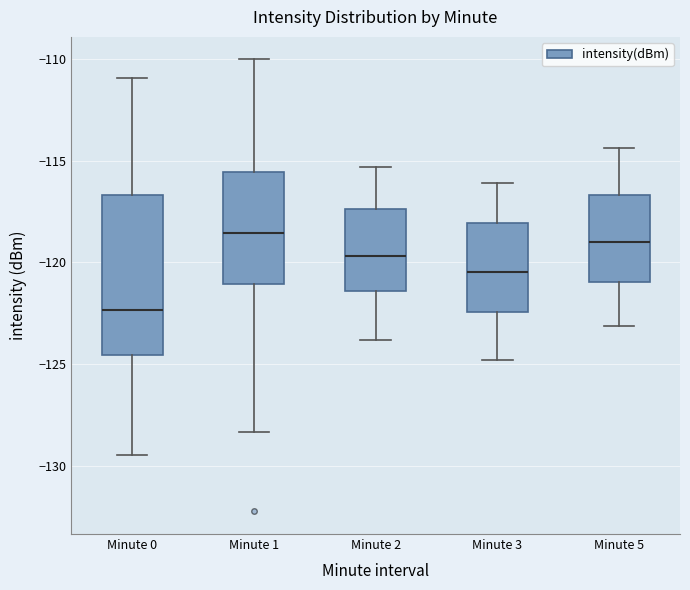

Which box is the tallest, from its lower edge to its upper edge?

Minute 0